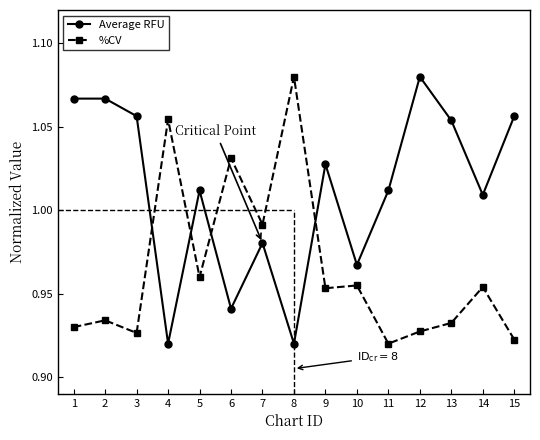

What is the sum of all %CV values?

14.5